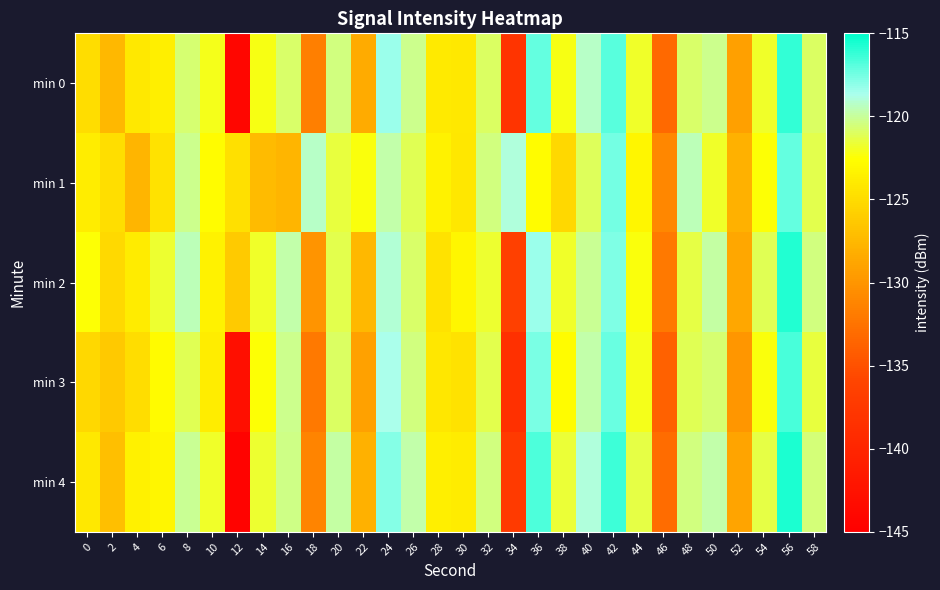

At which category does the chart reach its minimum across all series?

12